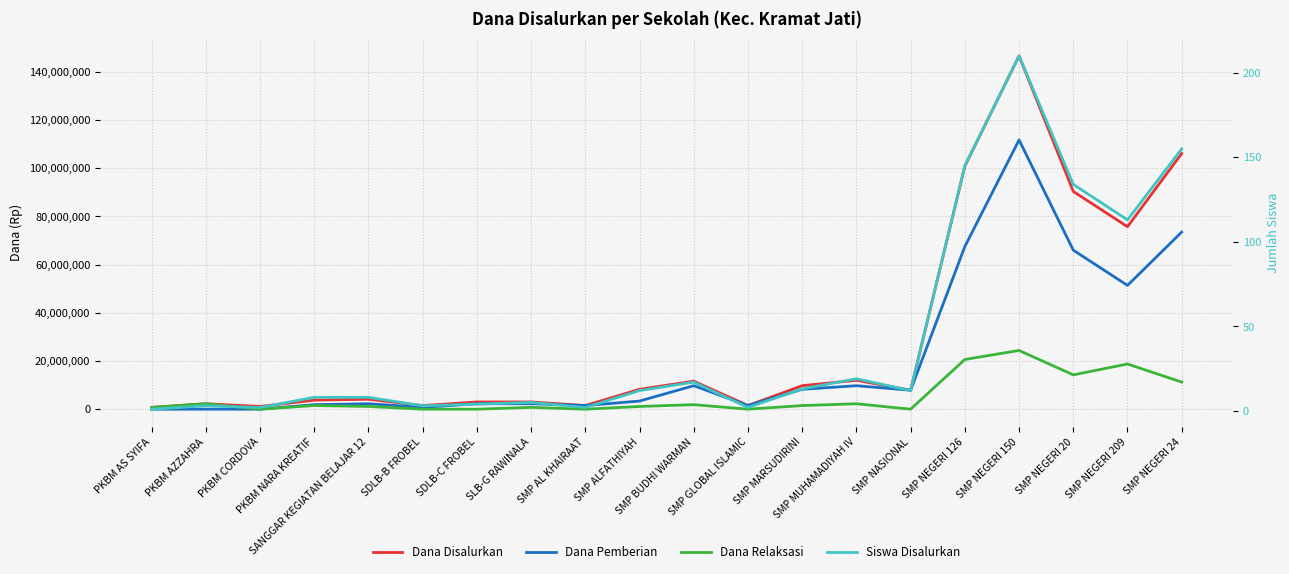

The Siswa Disalurkan series shows 12 at PKBM NARA KREATIF. True or false?

False